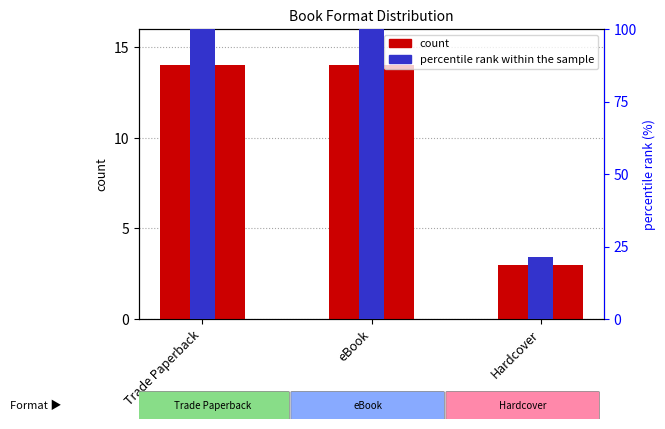

What is the label of the 1st bar from the right?

Hardcover